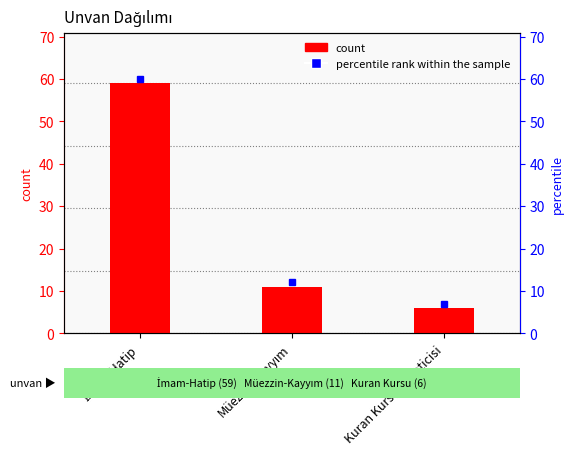

Rank the categories by value from lowest to highest.

Kuran Kursu Öğreticisi, Müezzin-Kayyım, İmam-Hatip